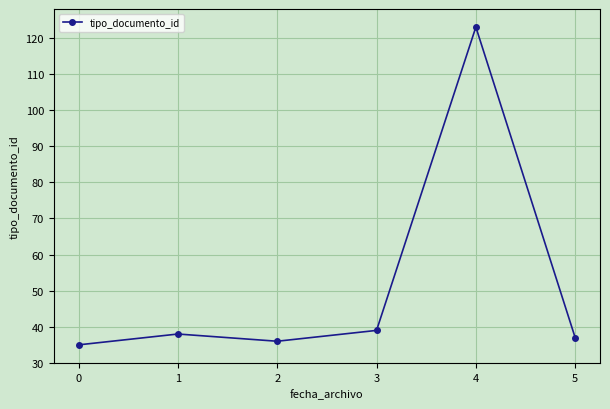

What is the ratio of the value at 4 to the value at 3?

3.2